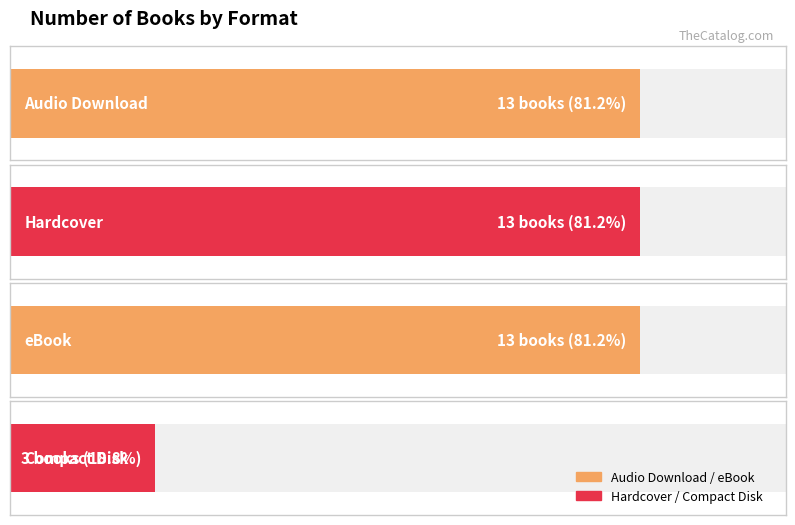

True or false: the data shows 13 at Hardcover.

True